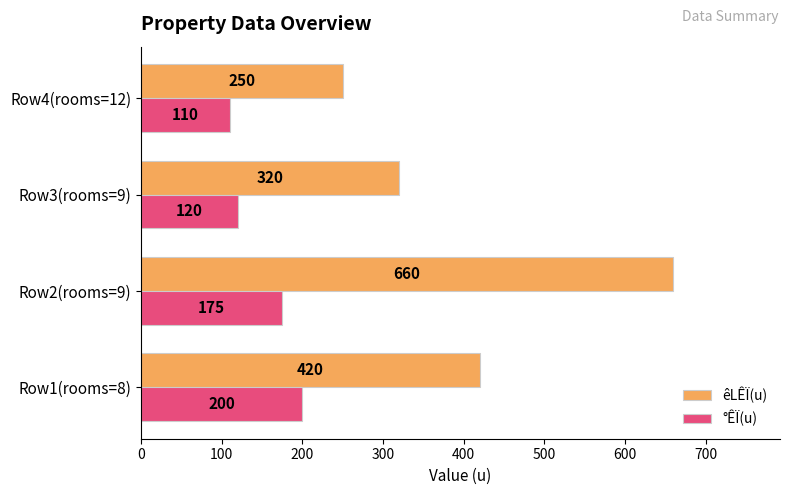

What is the sum of the °ÊÏ(u) values at Row1(rooms=8) and Row2(rooms=9)?

375